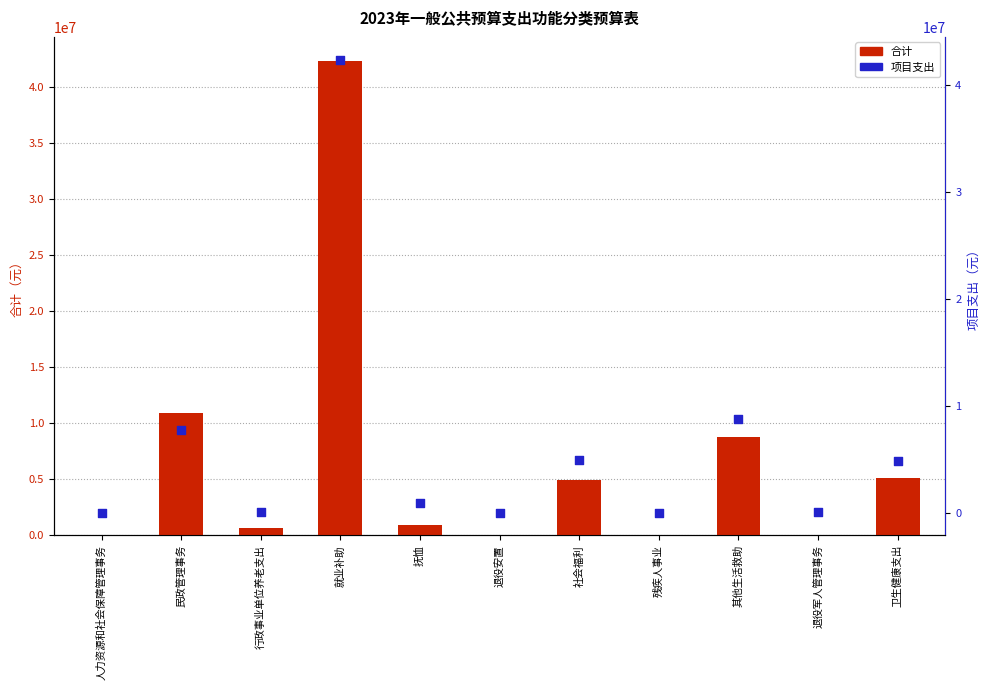

What are all the series names shown in the legend?

合计, 项目支出